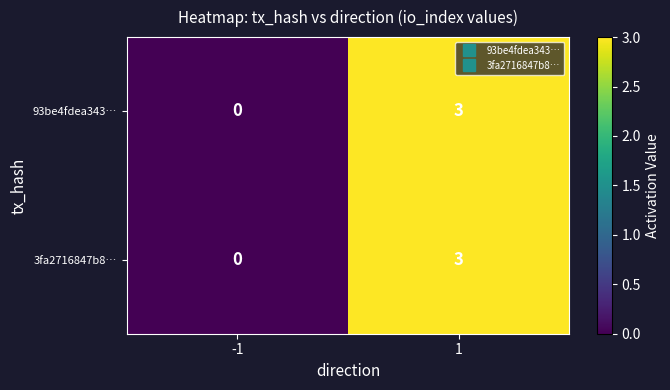

What is the highest value of the 3fa2716847b8… series?

3